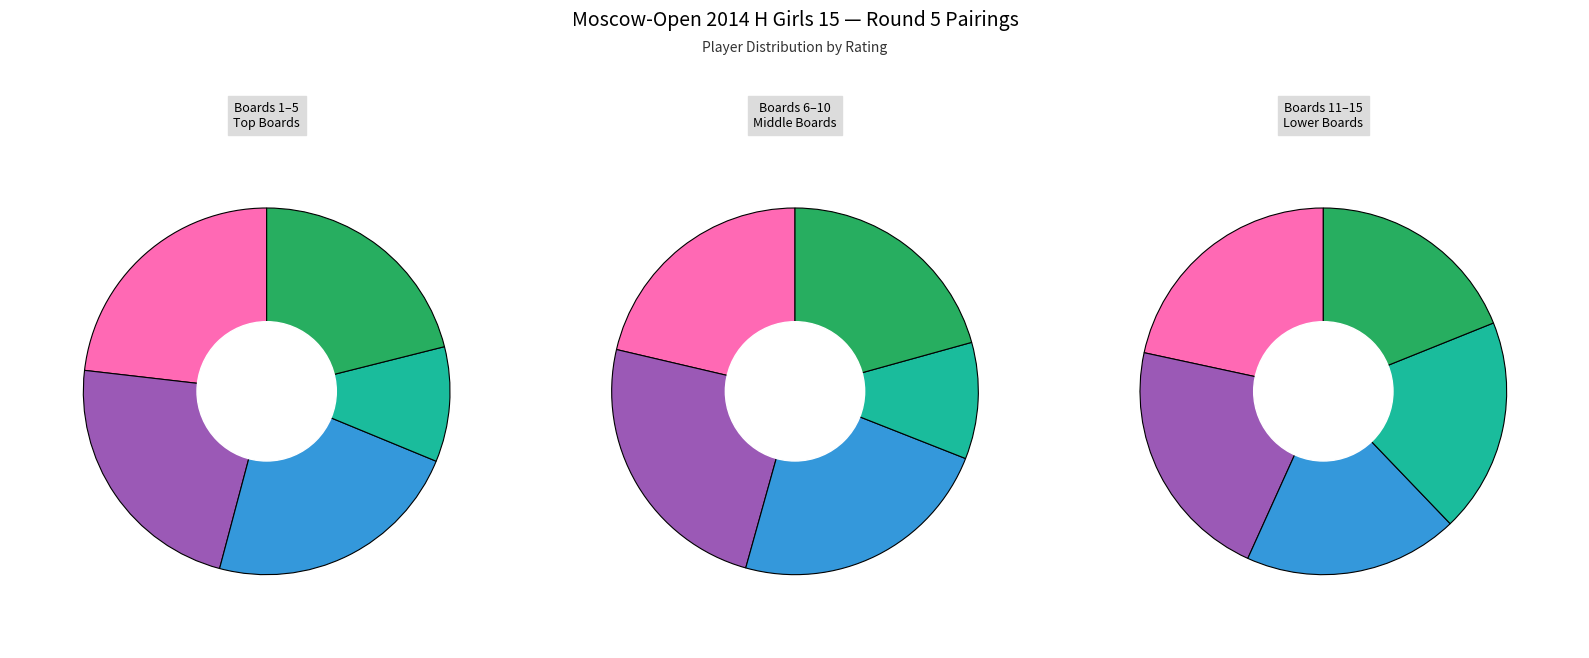

Combined, what portion of the pie is Guskova Alina and Elkina Yuliya?

17.2%